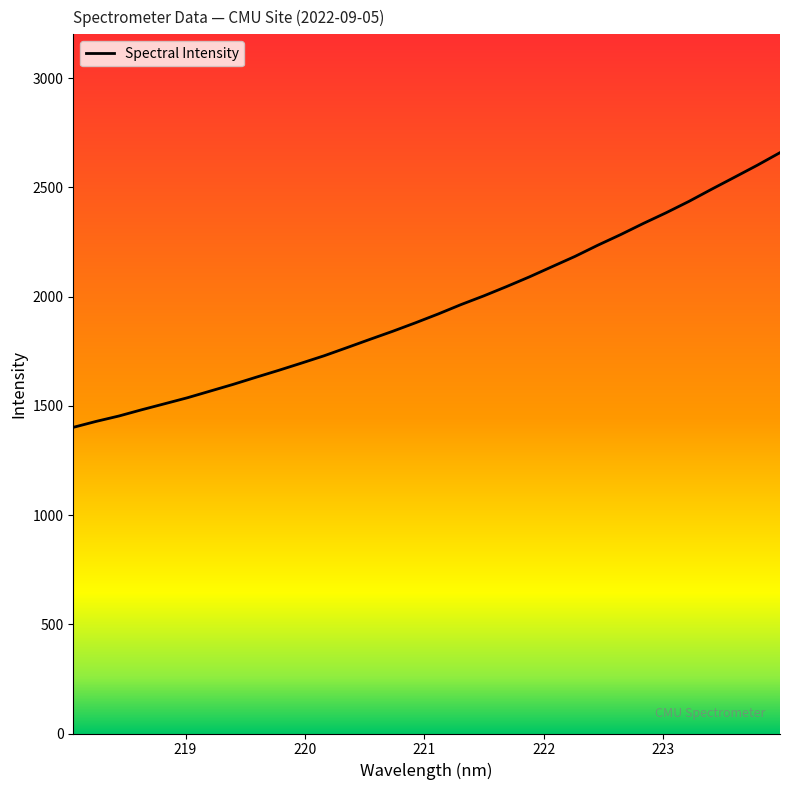

The value at 218 is 581.5. True or false?

False